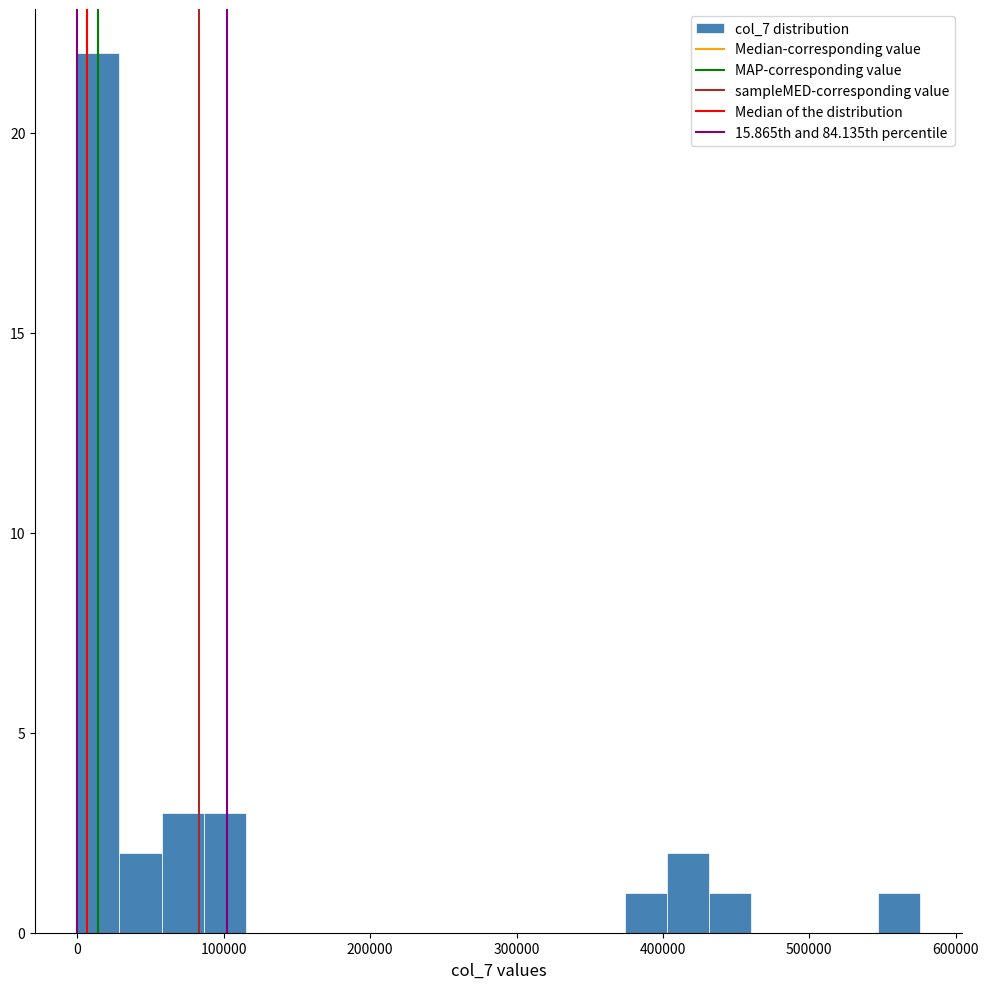

Read against the x-axis, roughly where is the centre of the tallest bar?

10000